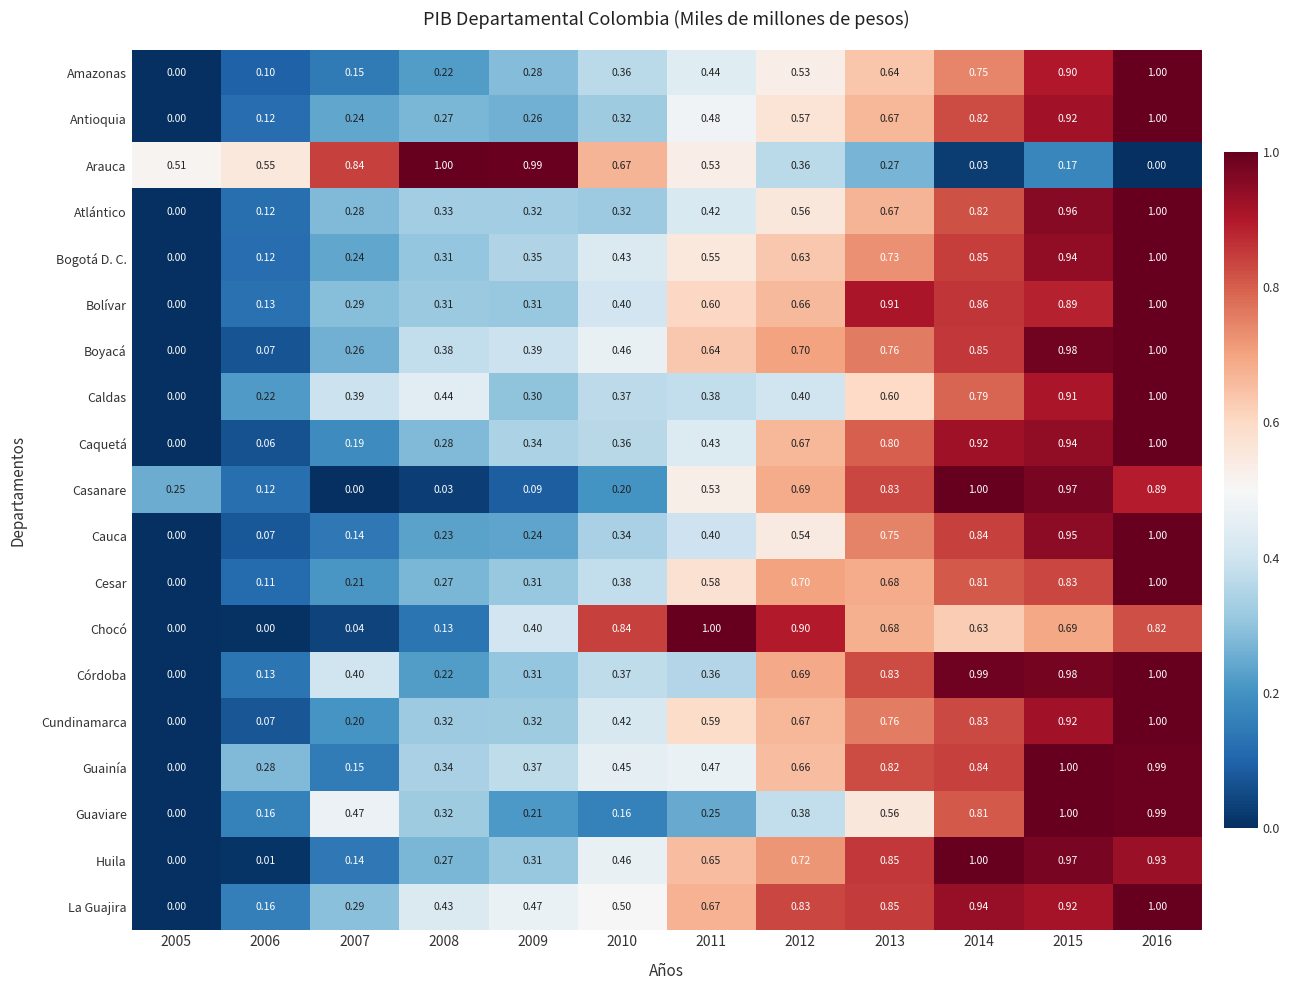

Which series has the largest total across all categories?

La Guajira